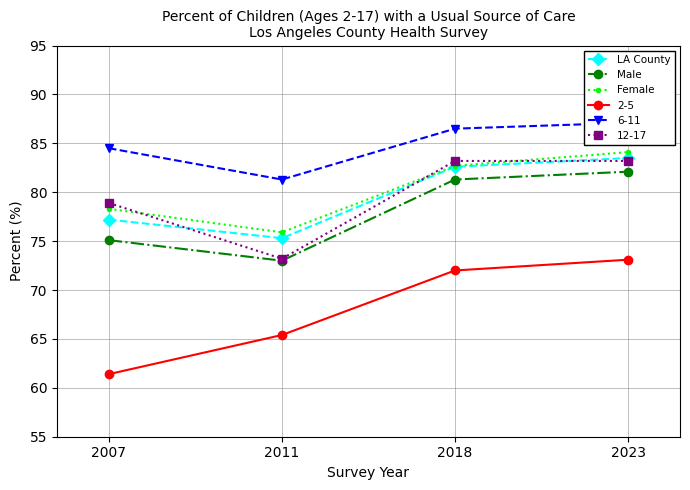

At which category is the sum across all series the highest?

2023